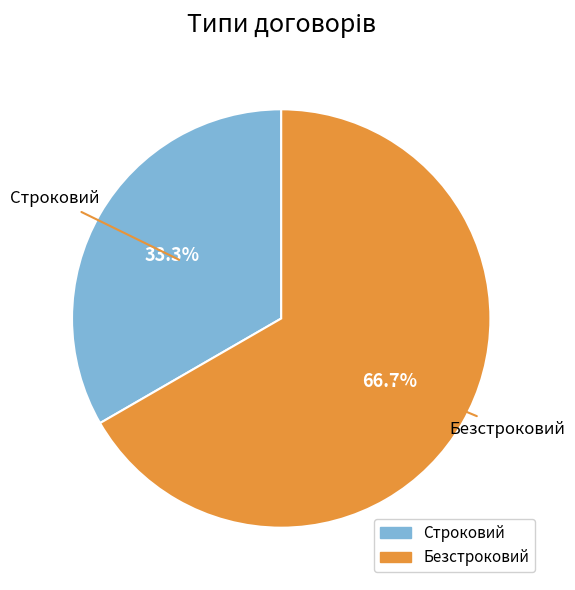

How many slices are in this pie chart?

2